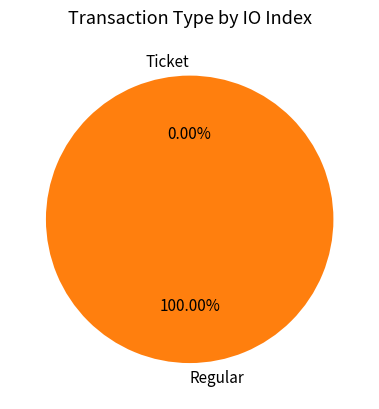

True or false: Ticket accounts for 9% of the total.

False